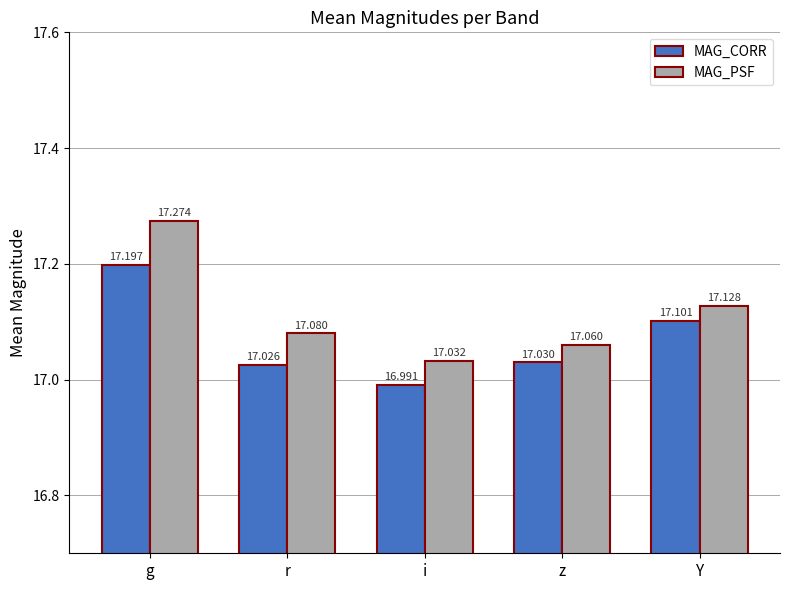

At g, list the series in order from smallest to largest.

MAG_CORR, MAG_PSF